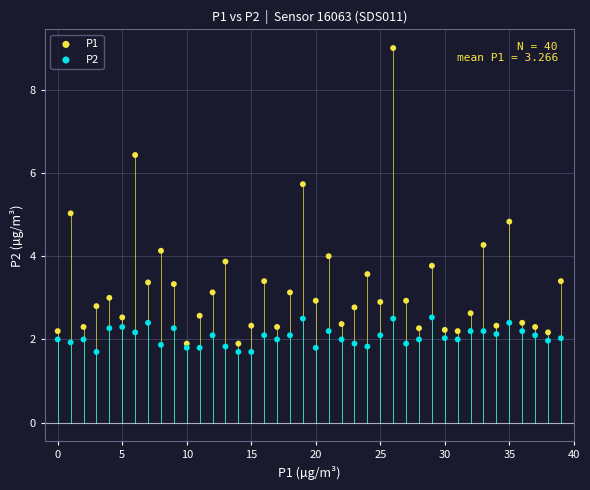

Which series contains the highest Y value?

P1